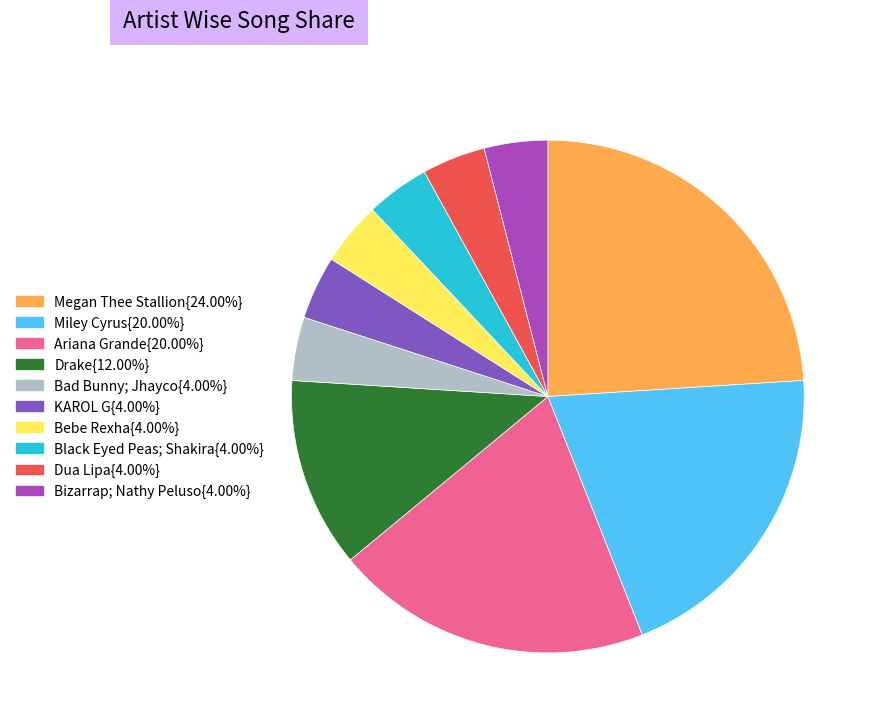

How many segments does this pie chart have?

10